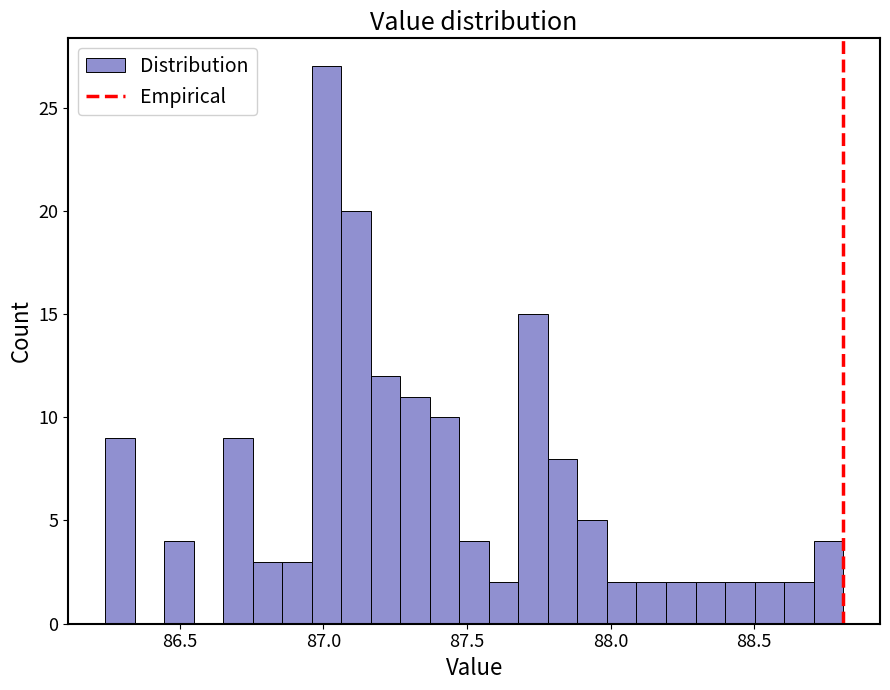

Around what value on the x-axis is the tallest bar? Give the approximate position of its centre, as read against the axis.

87.00